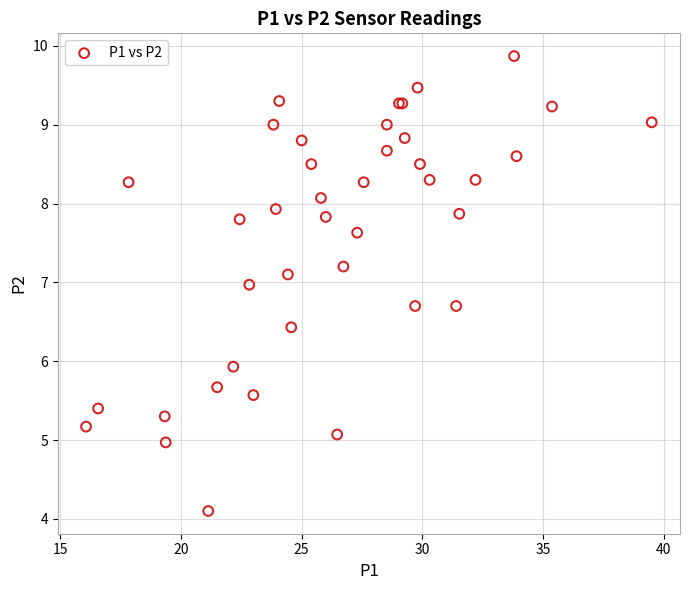

What Y value in the scatter plot is closest to 6?

5.9